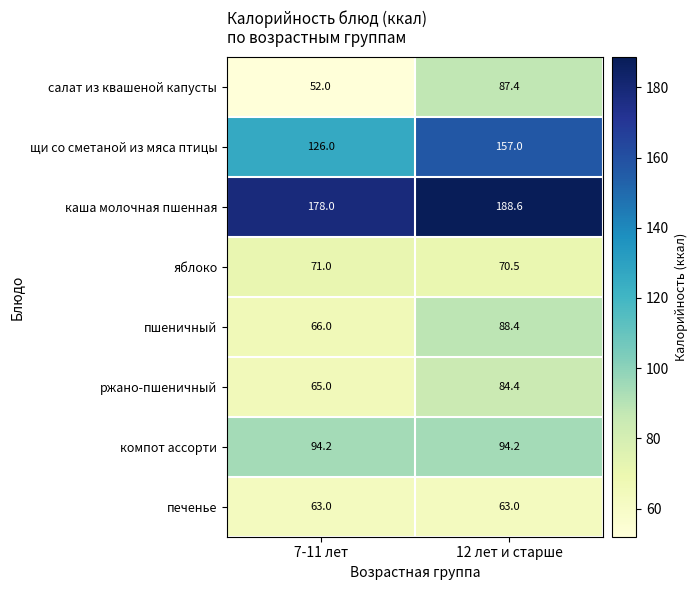

Rank the series by their maximum value, from lowest to highest.

печенье, яблоко, ржано-пшеничный, салат из квашеной капусты, пшеничный, компот ассорти, щи со сметаной из мяса птицы, каша молочная пшенная